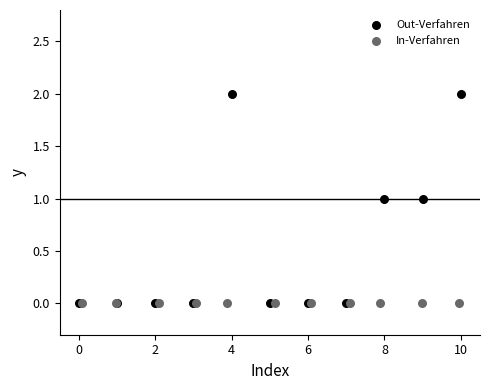

Which series contains the highest Y value?

Out-Verfahren